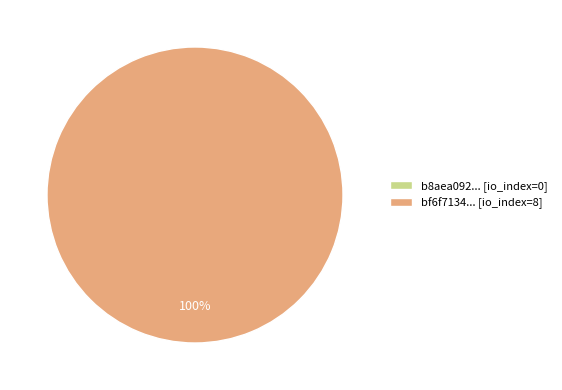

Which slice represents more than half of the pie?

tx_hash_1 [io_index=8]